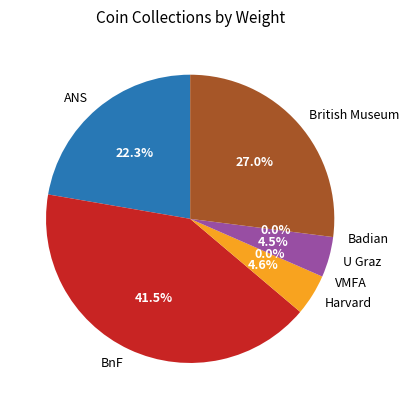

How many slices are in this pie chart?

7